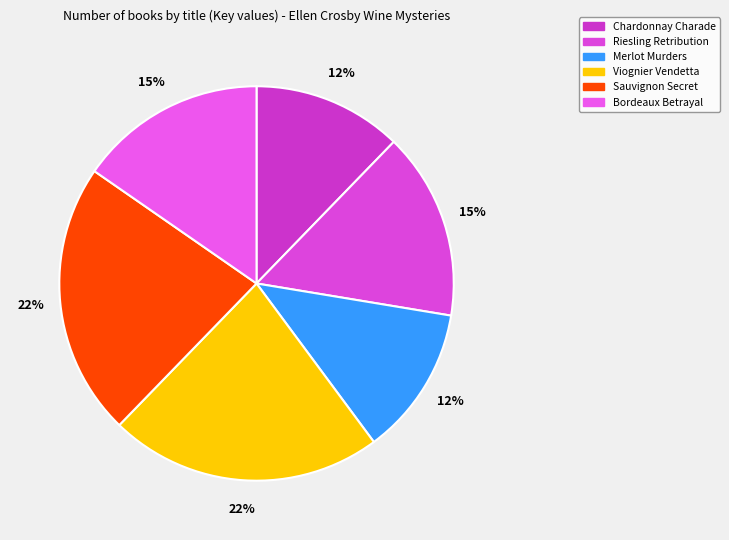

To the nearest percent, what percentage of the pie is Merlot Murders?

12%